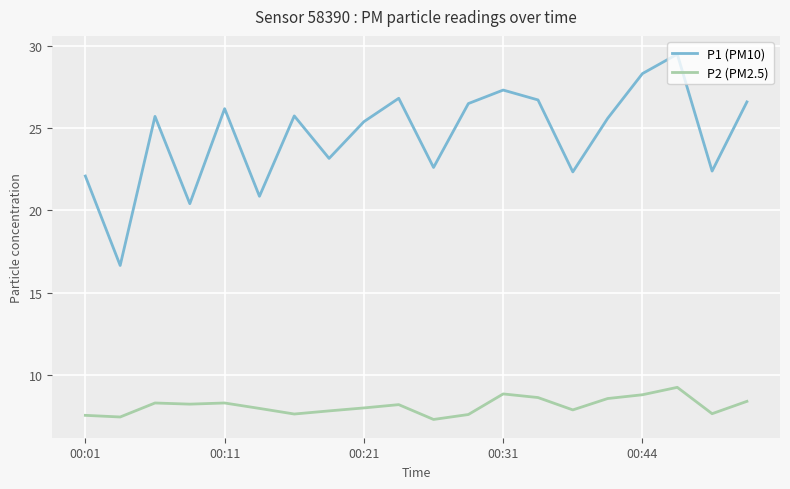

List the series in order of their peak value, highest first.

P1 (PM10), P2 (PM2.5)